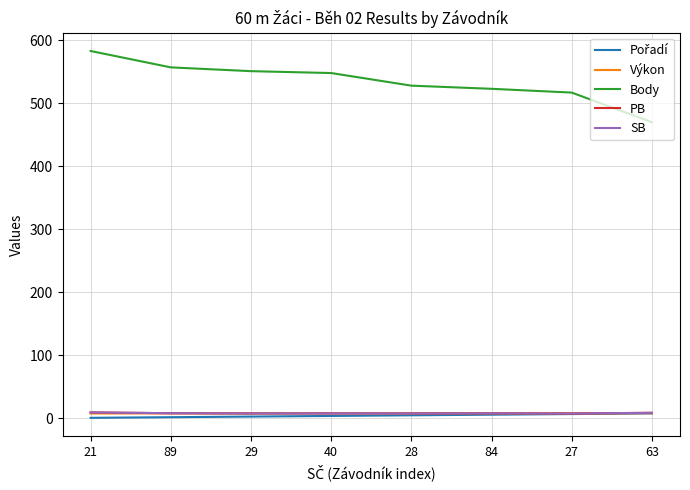

Between 29 and 63, which series saw the biggest shift?

Body